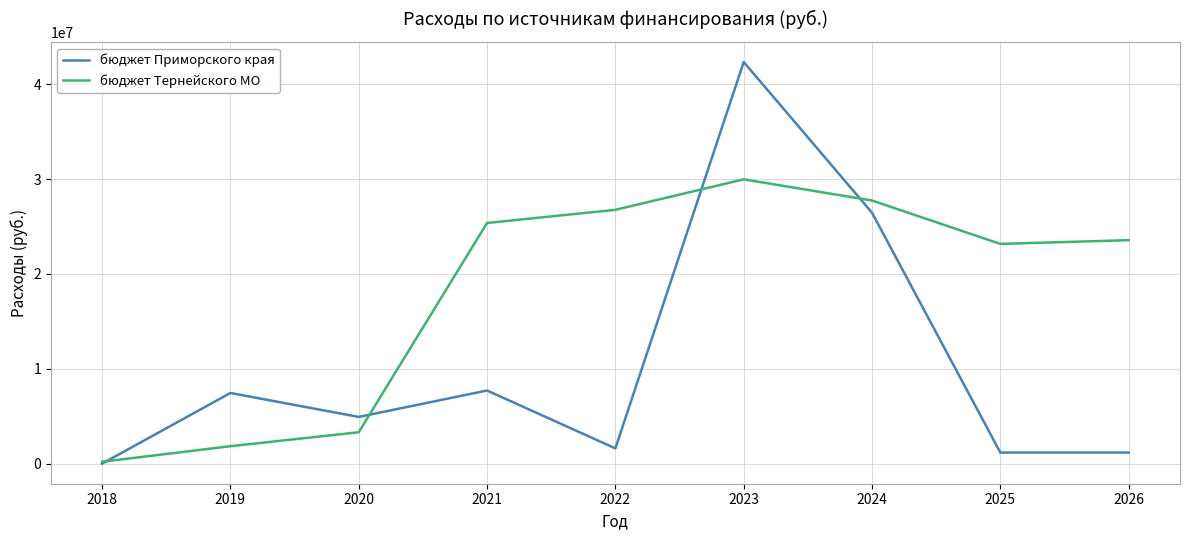

The бюджет Тернейского МО series shows 37548014.7 at 2022. True or false?

False